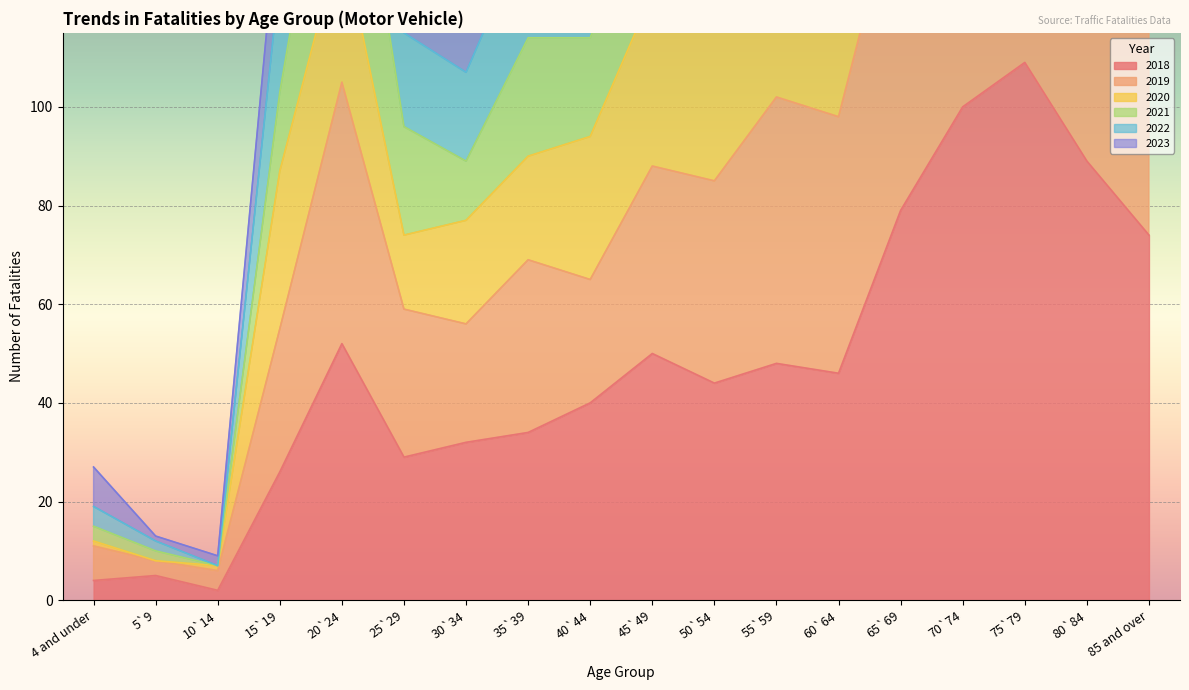

Where does the 2020 series first go above 124?

20`24